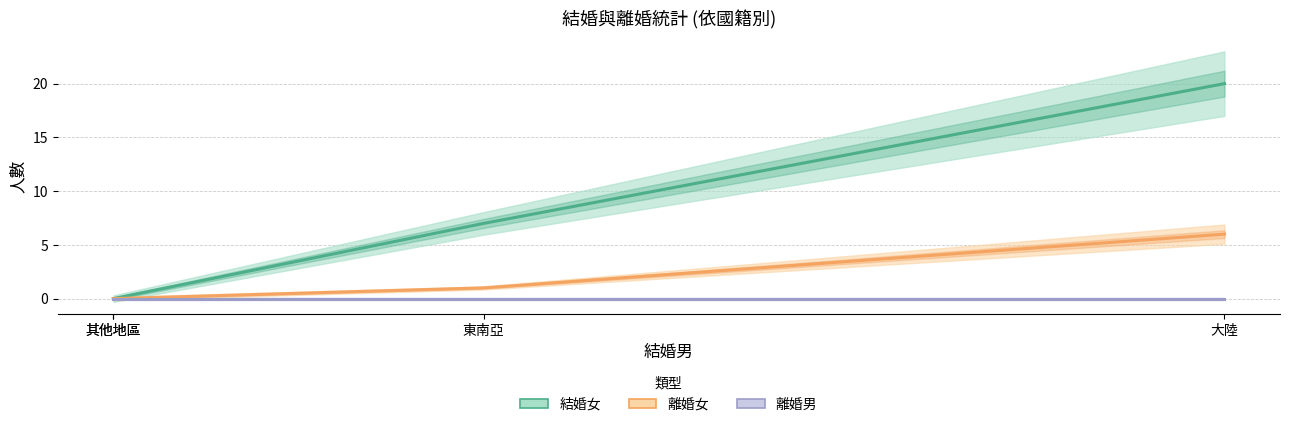

True or false: 結婚女 and 離婚男 cross at least once.

False